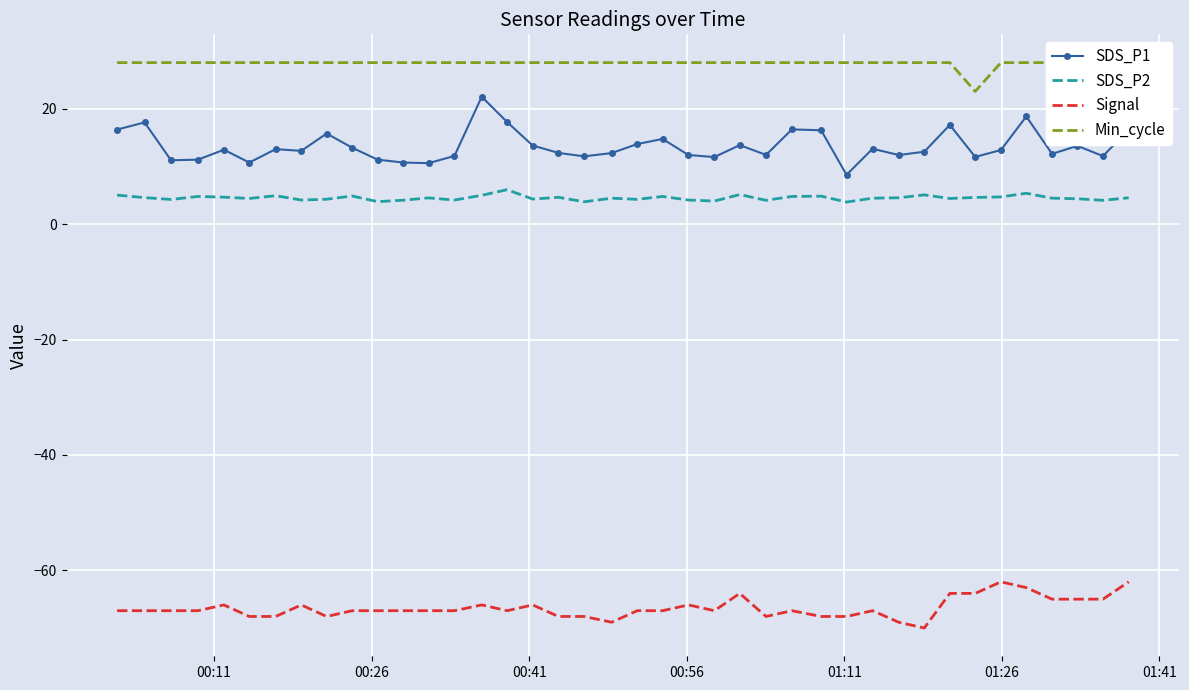

Is this an area chart (filled region under the line)?

No